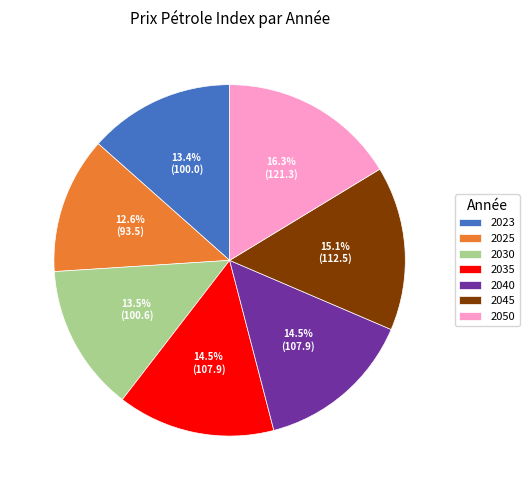

How many slices are in this pie chart?

7